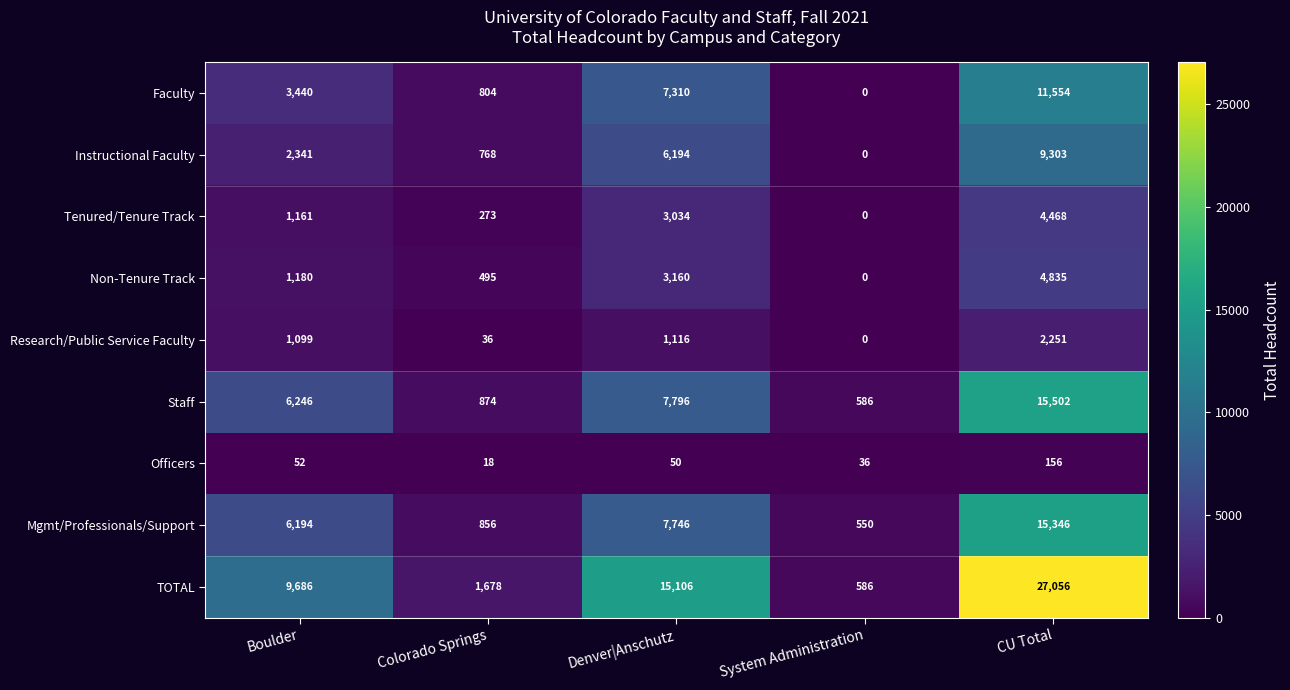

Between Boulder and CU Total, which series saw the biggest shift?

TOTAL